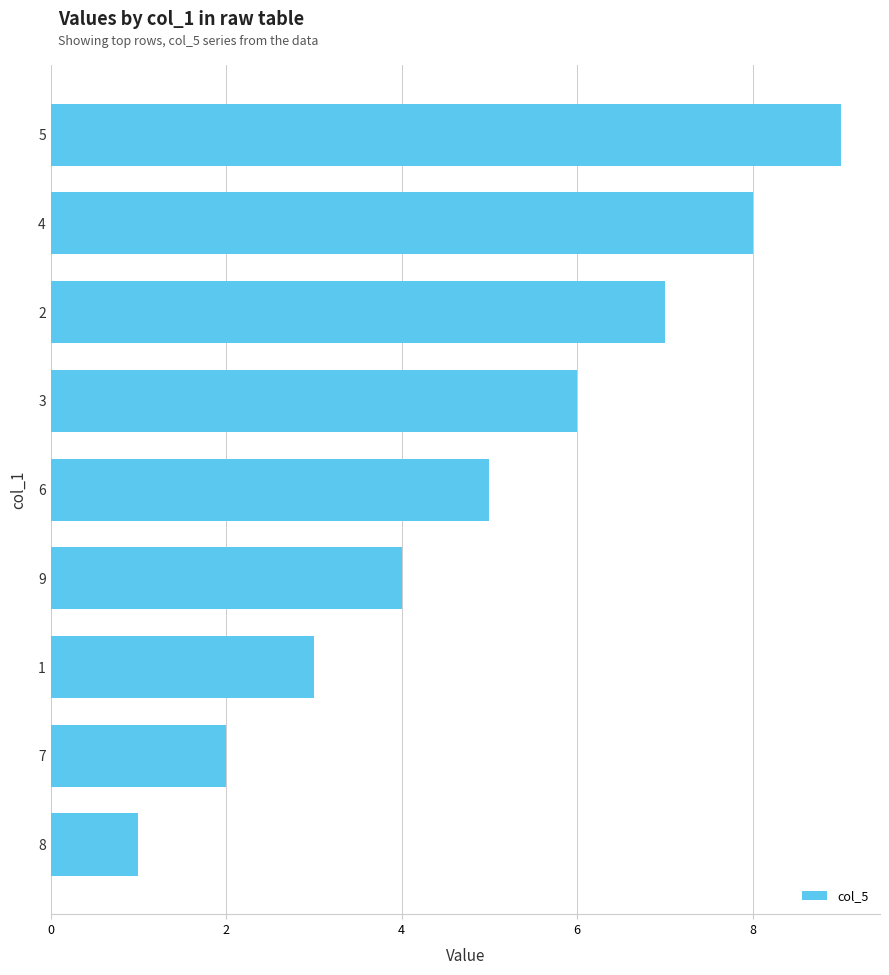

Which label corresponds to the largest value in the chart?

5